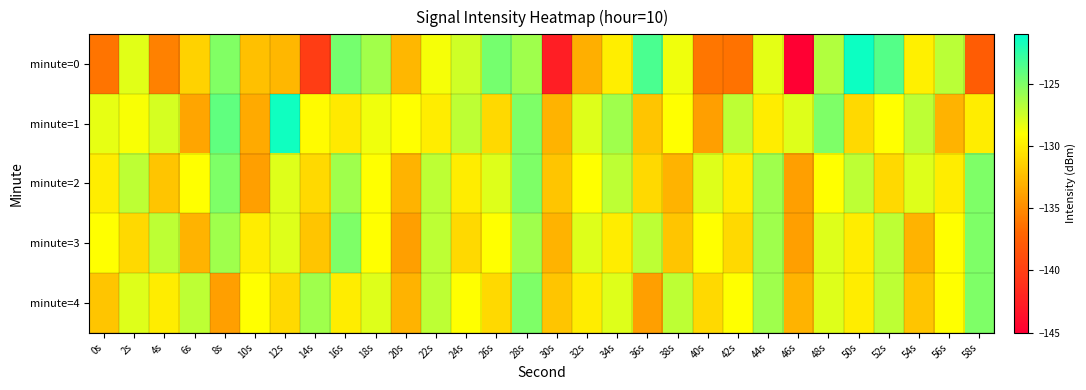

At which category is the sum across all series the highest?

28s